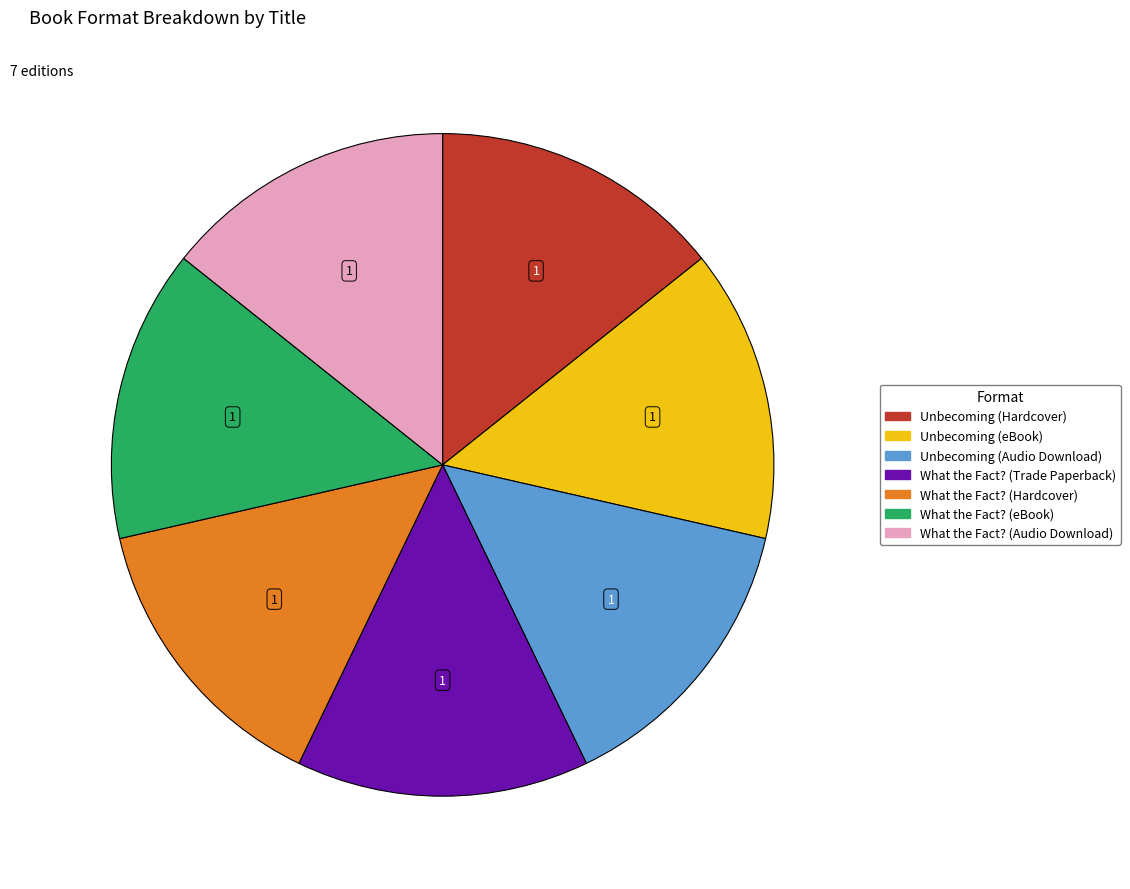

True or false: What the Fact? (Hardcover) accounts for 14% of the total.

True